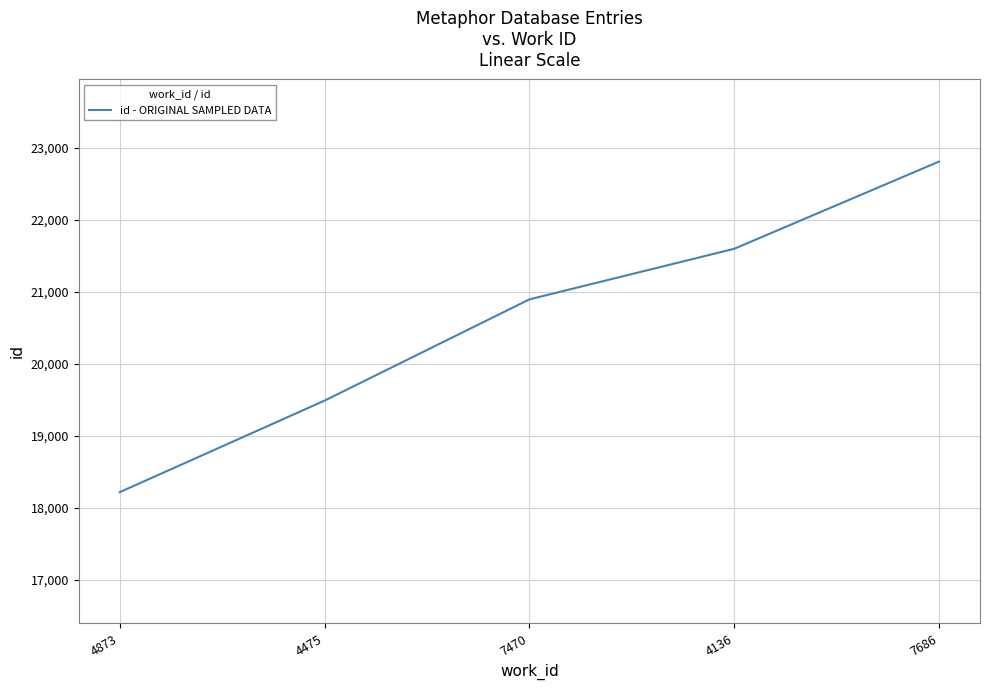

True or false: there are more than 2 points higher than both neighbors.

False